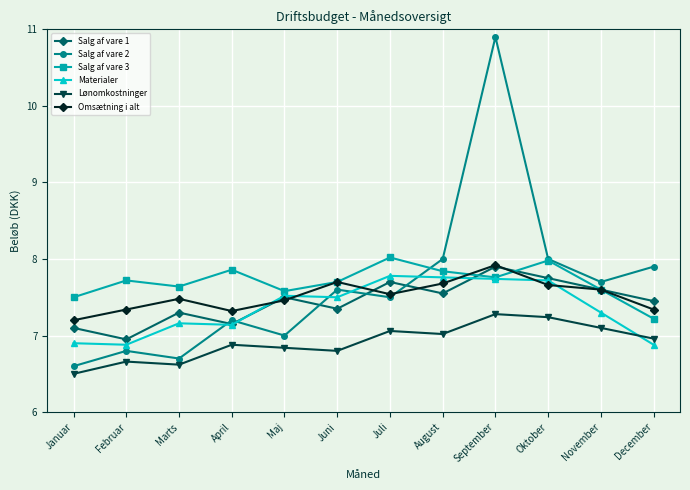

True or false: Omsætning i alt and Lønomkostninger intersect in this chart.

False